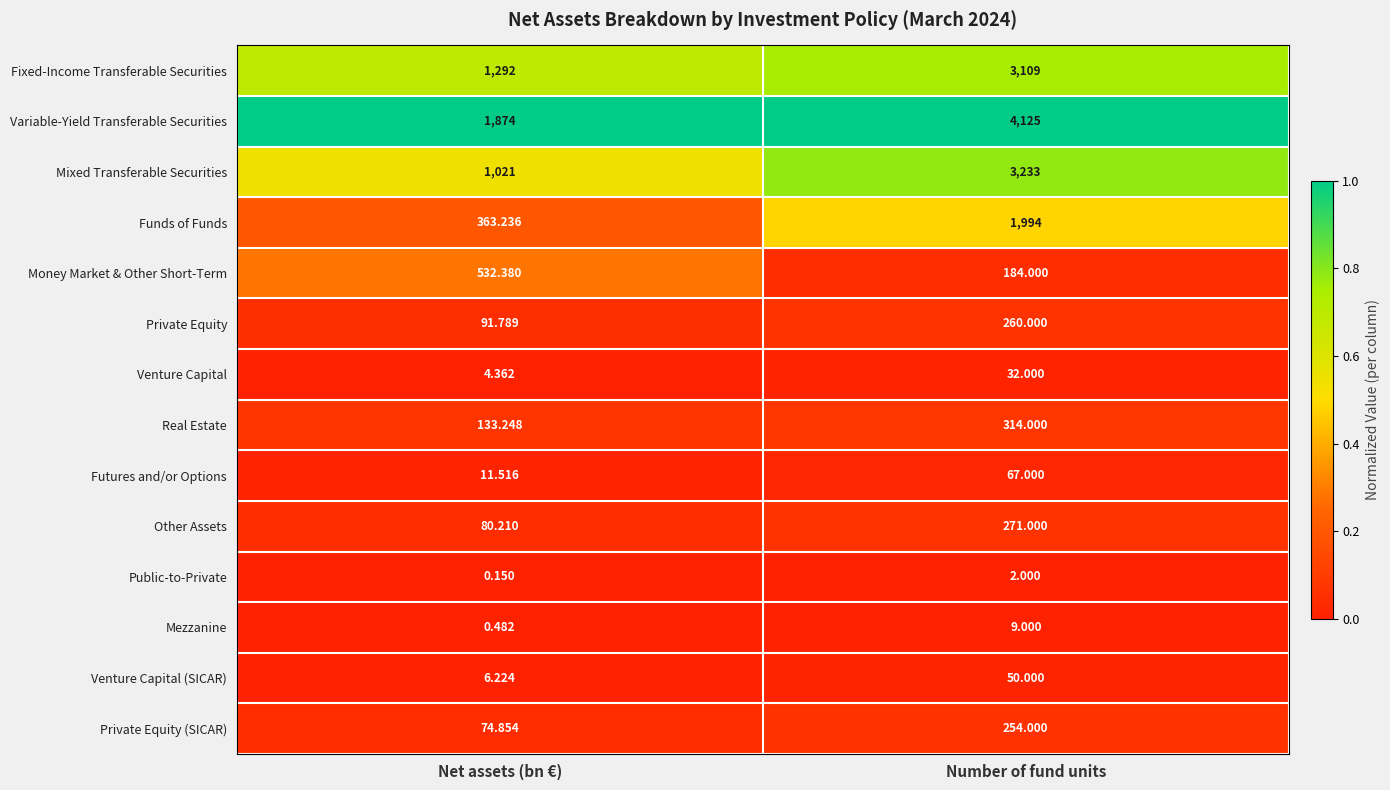

Rank the categories by Funds of Funds value from lowest to highest.

Net assets (bn €), Number of fund units